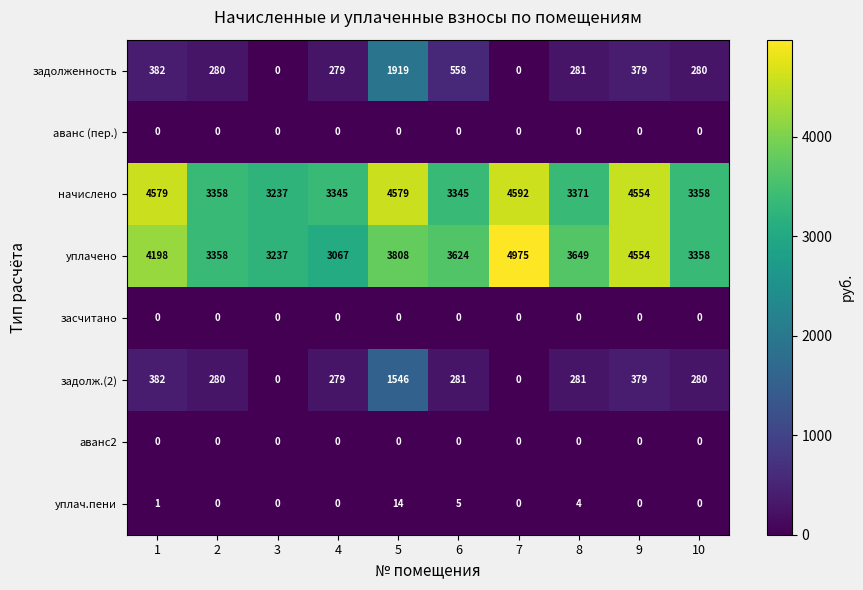

True or false: задолженность has a value of 0 at 7.

True